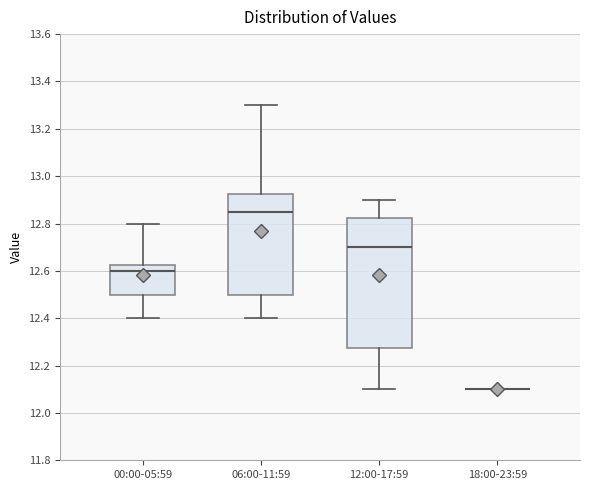

Where is the lower edge of the box for 12:00-17:59 on the y-axis? The values are not printed on the chart, so give them approximately, as read against the axis.

12.28